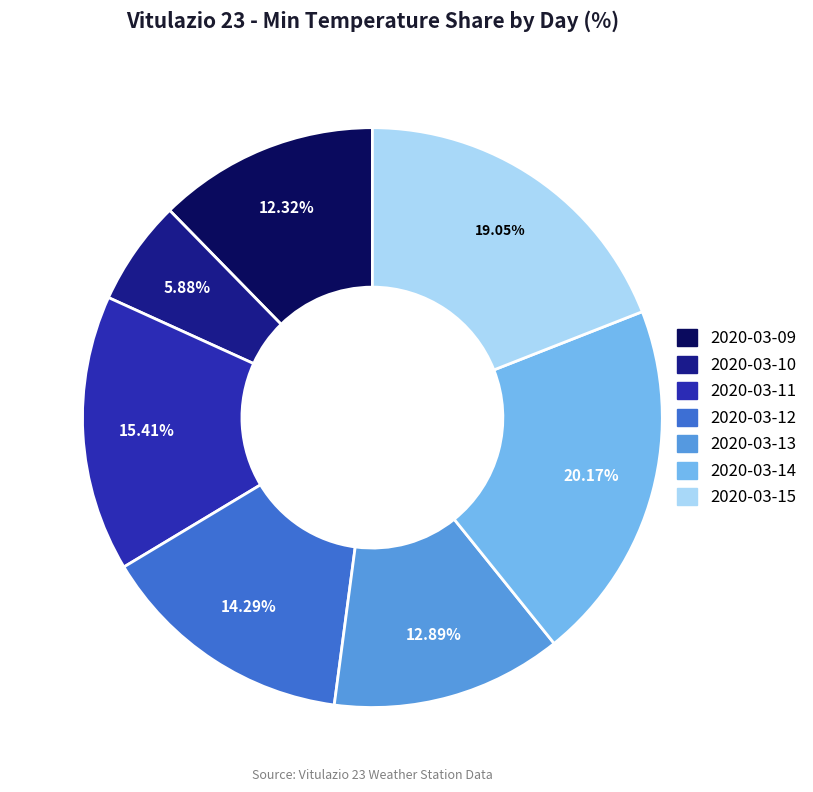

To the nearest percent, what portion does 2020-03-14 represent?

20%